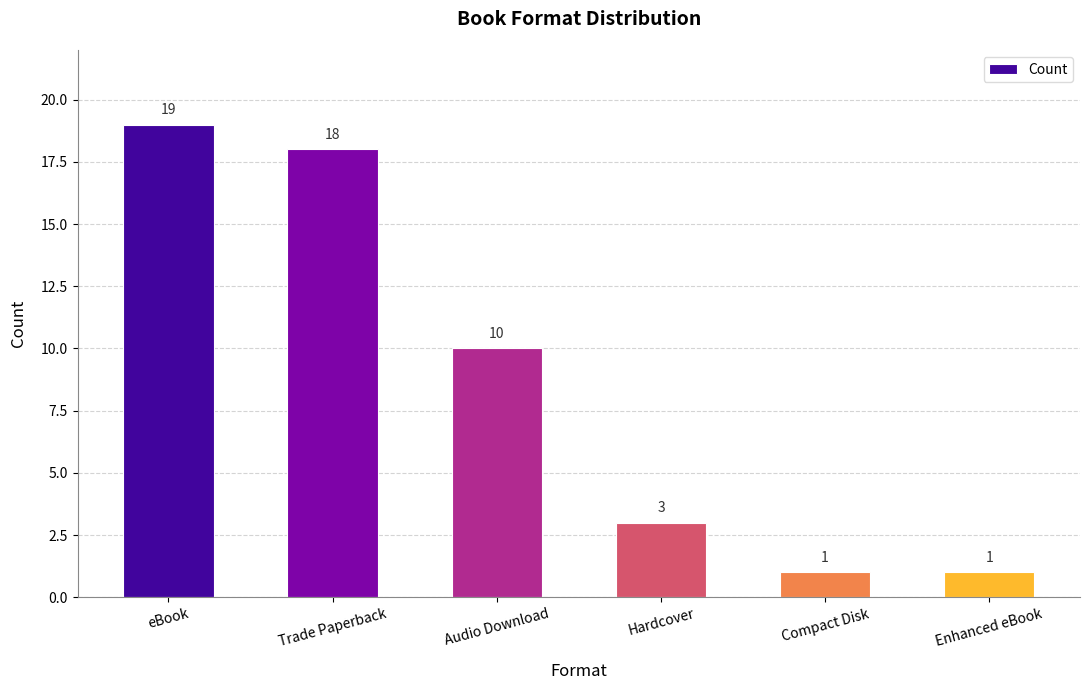

Which category has the highest value across all series?

eBook